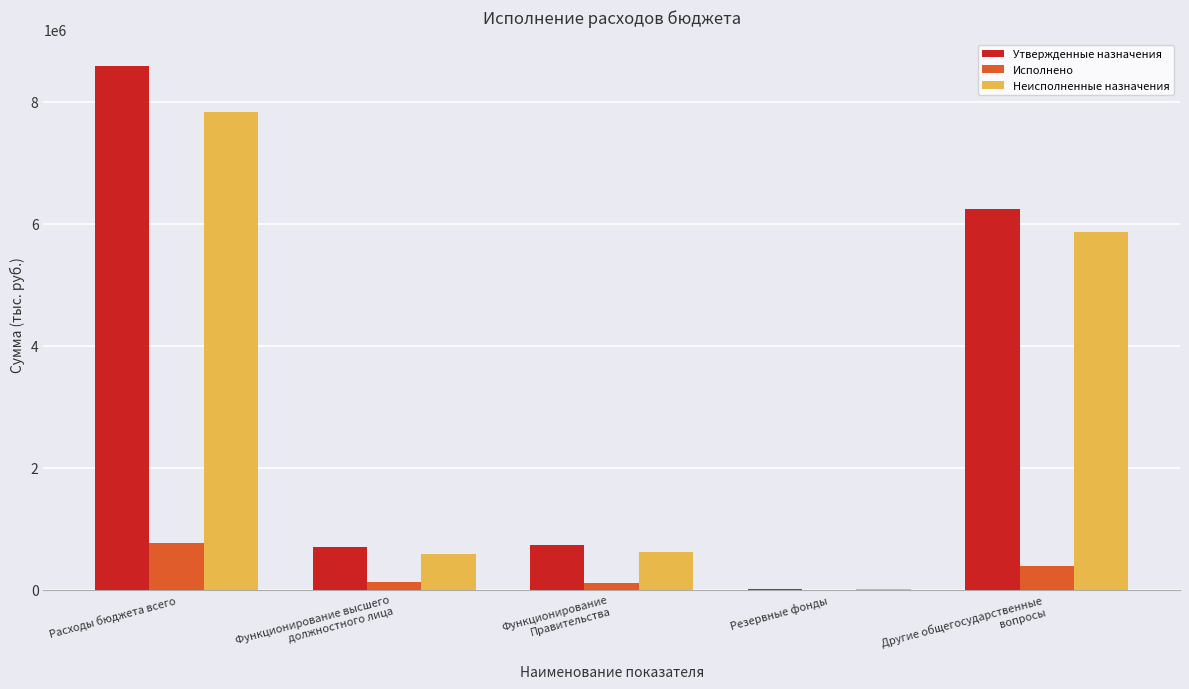

How many groups of bars are there?

5